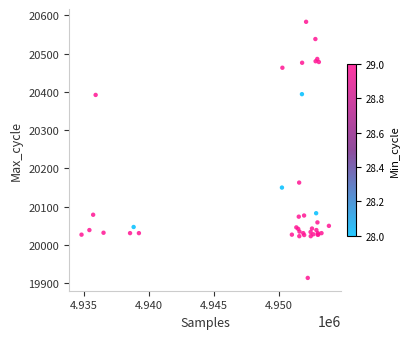

What Y value in the scatter plot is closest to 20248?

20163